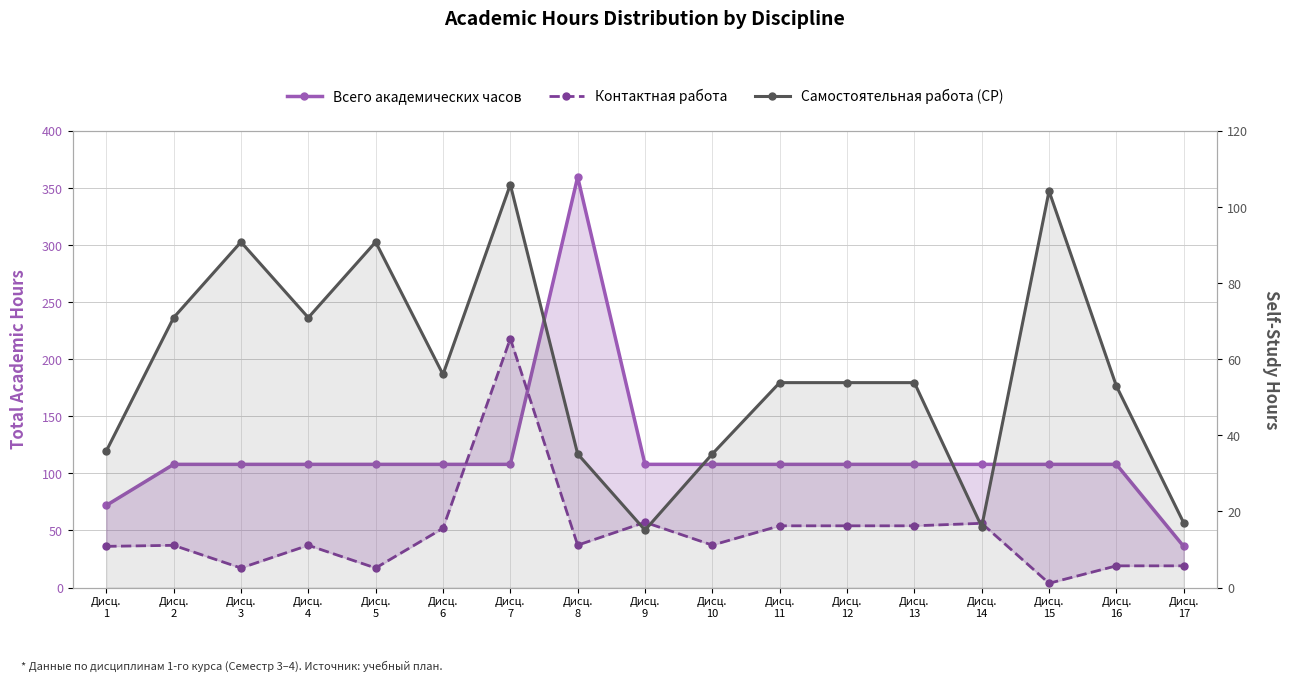

Does the chart have visible grid lines?

Yes